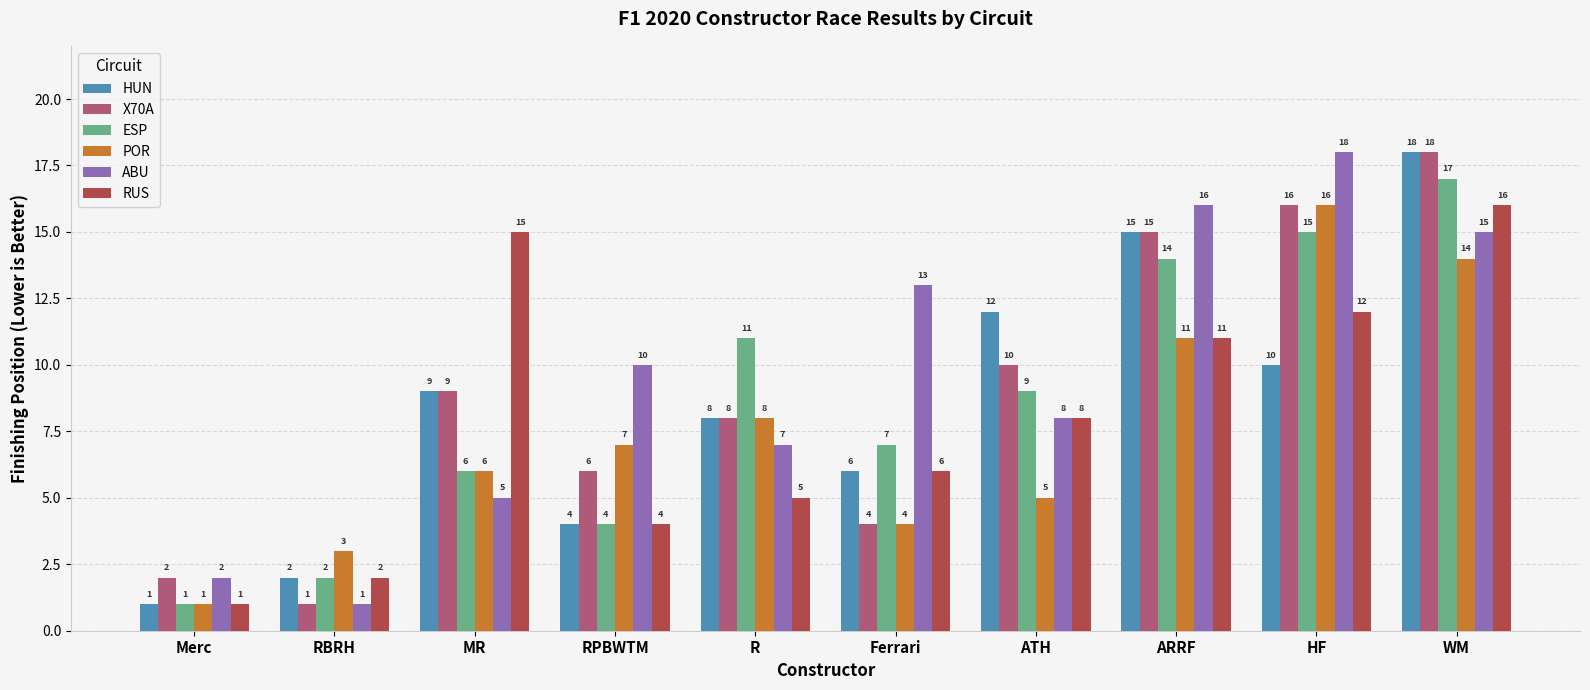

List the labels in order of ABU value, largest first.

HF, ARRF, WM, Ferrari, RPBWTM, ATH, R, MR, Merc, RBRH